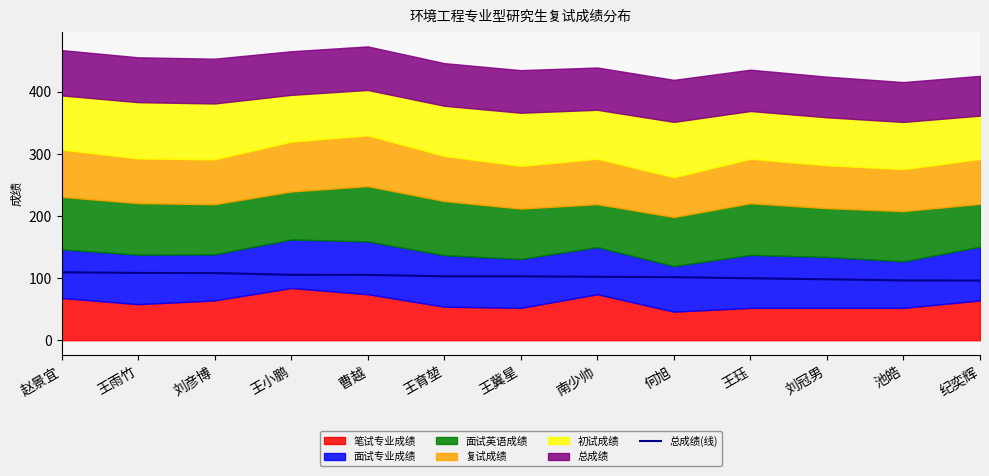

The 总成绩(线) series shows 99.7 at 王珏. True or false?

True